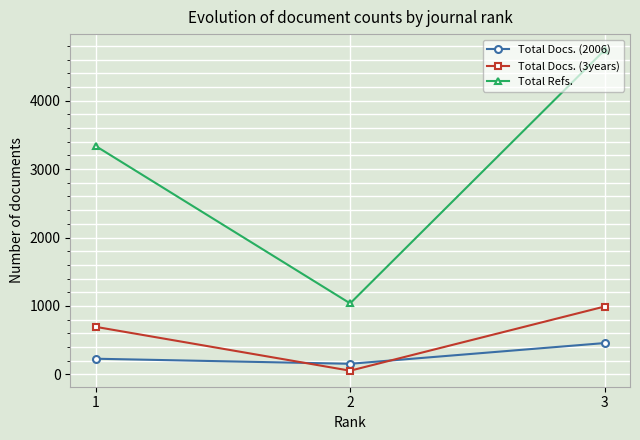

Is the value of Total Docs. (2006) at 1 greater than the value of Total Docs. (3years) at 2?

Yes